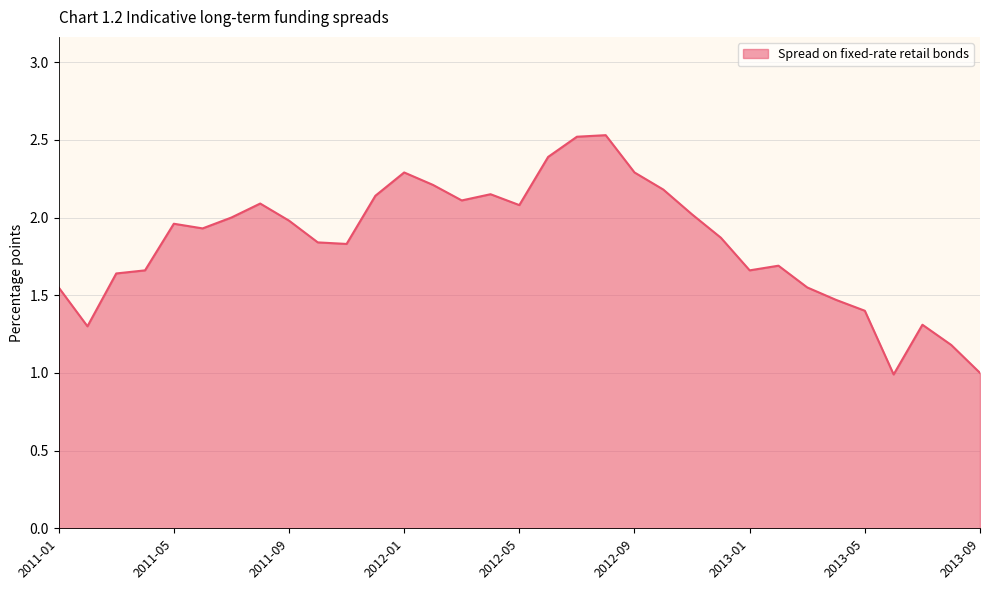

What is the smallest value displayed?

1.0